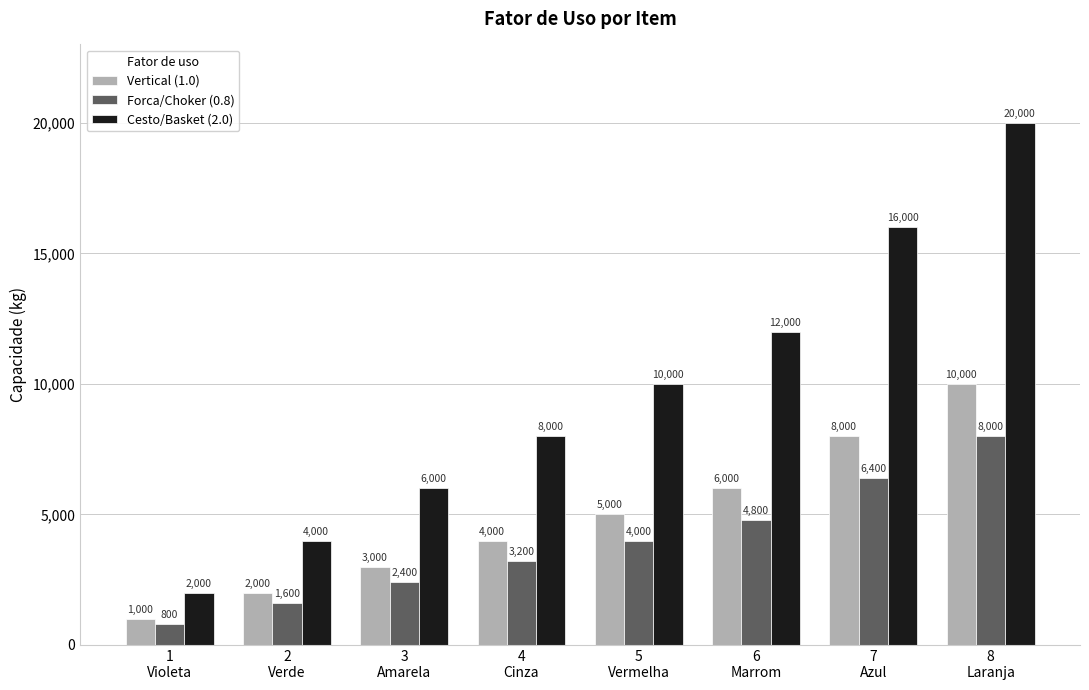

Rank the series at 3
Amarela from highest to lowest value.

Cesto/Basket (2.0), Vertical (1.0), Forca/Choker (0.8)